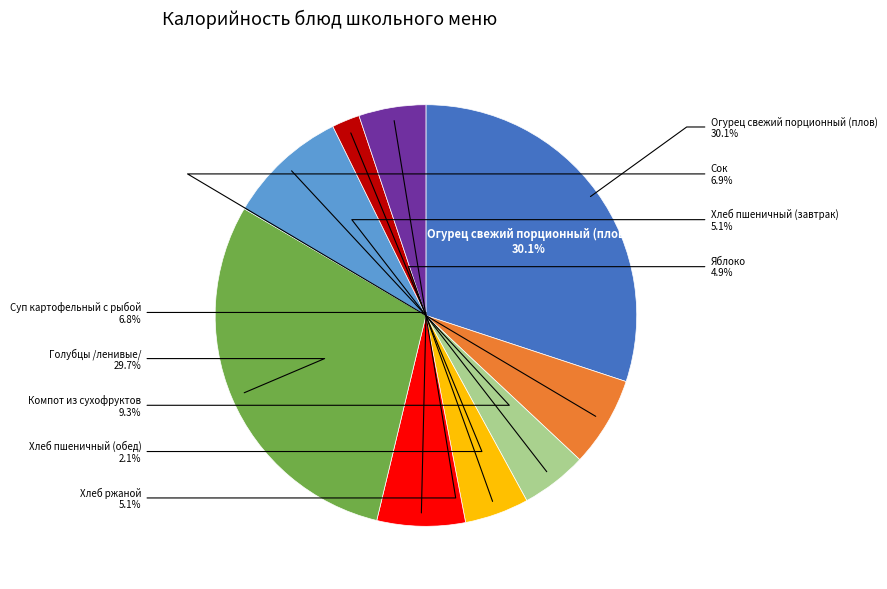

Which slice is the smallest?

Хлеб пшеничный (обед)